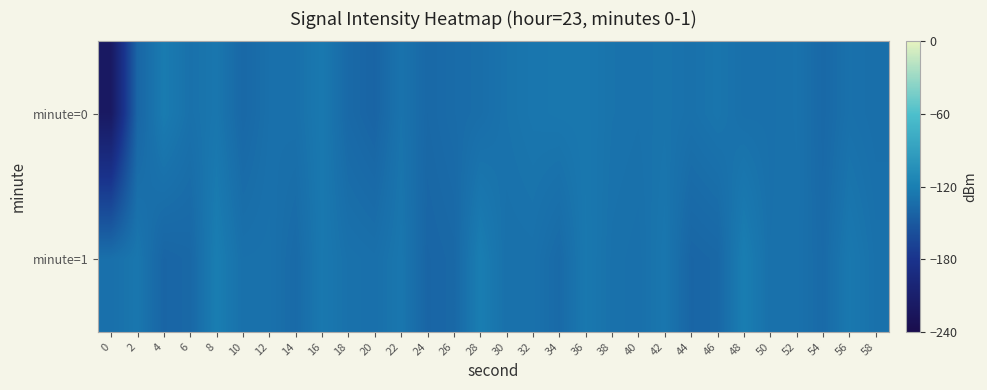

At 22, list the series in order from smallest to largest.

minute=0, minute=1